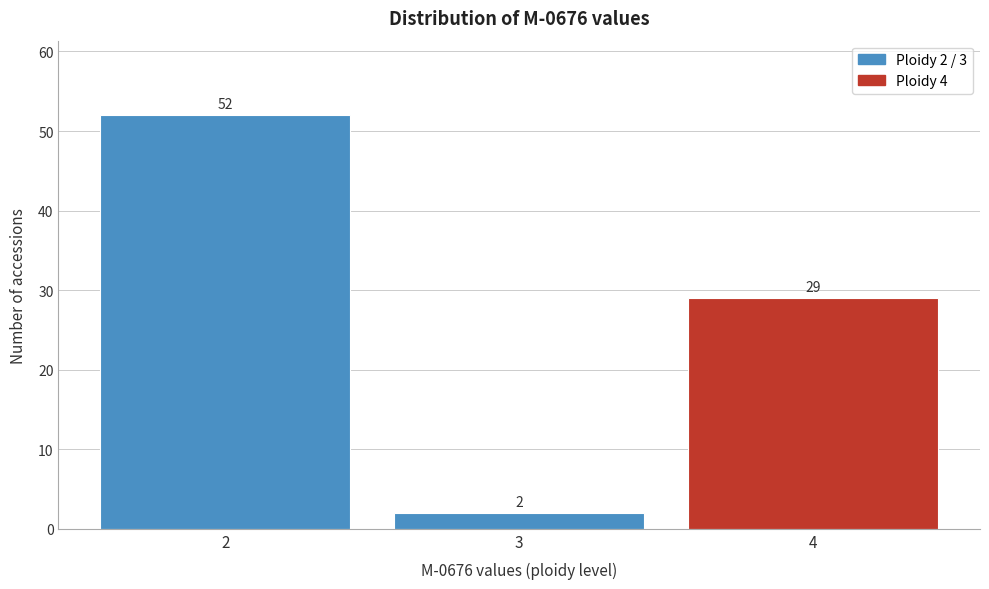

Reading left to right, transcribe all the data shown in this chart.

2=52	3=2	4=29